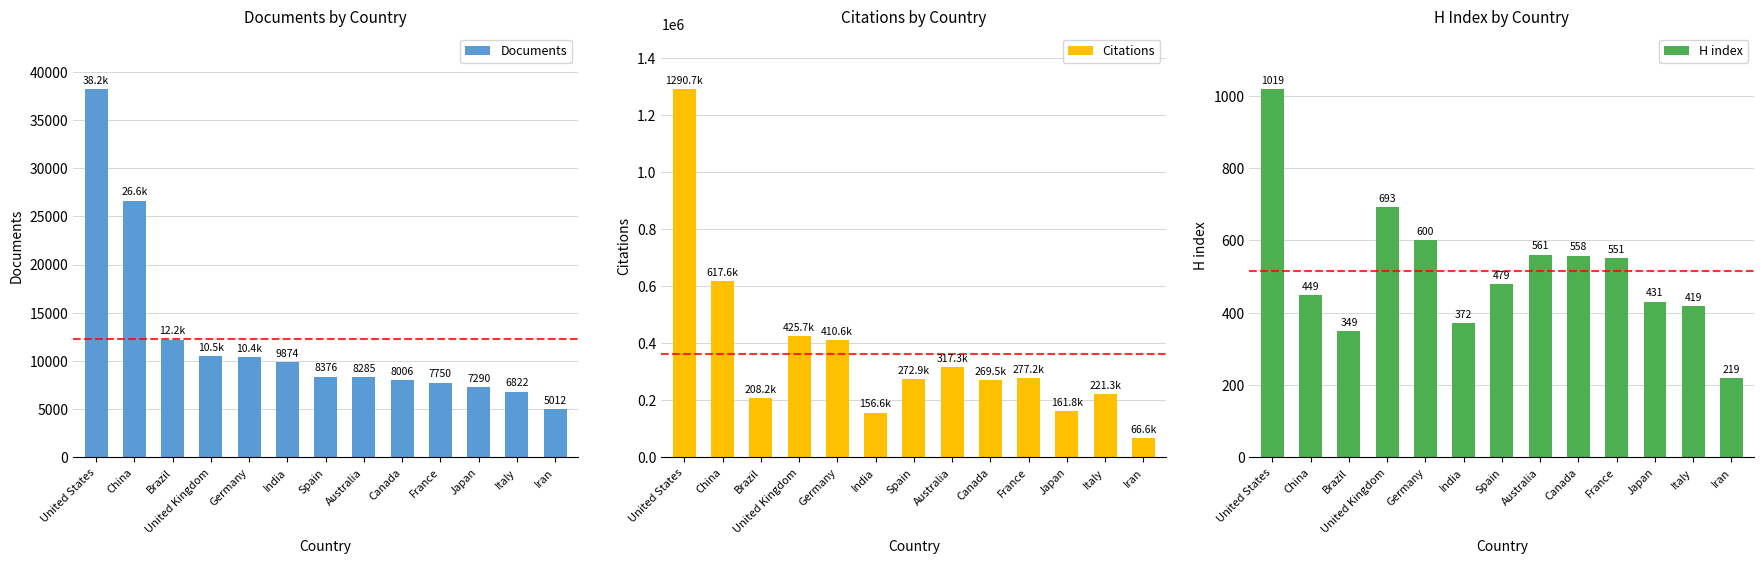

How many bars are there in total?

39